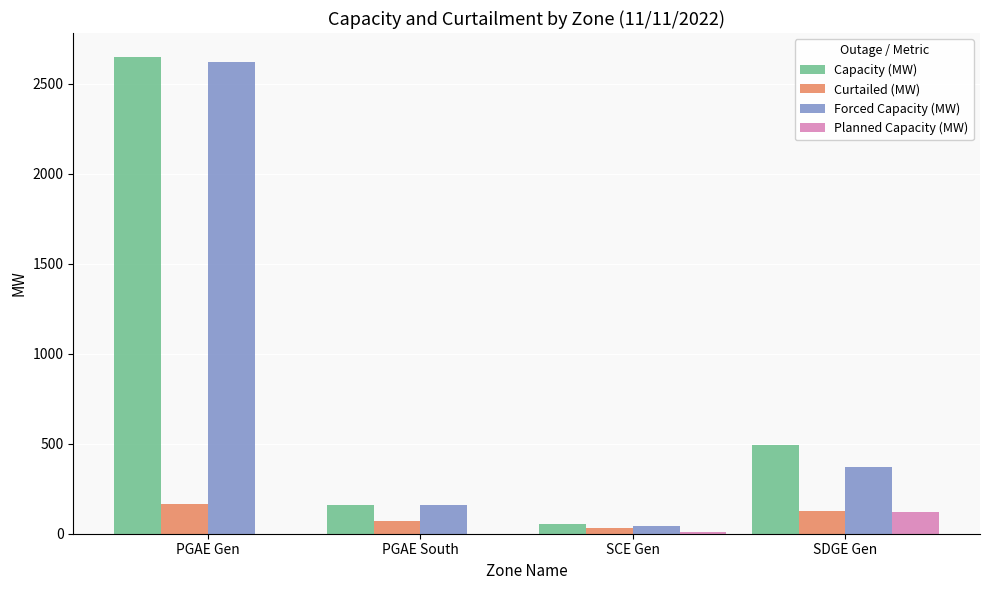

Count the number of data series in this chart.

4